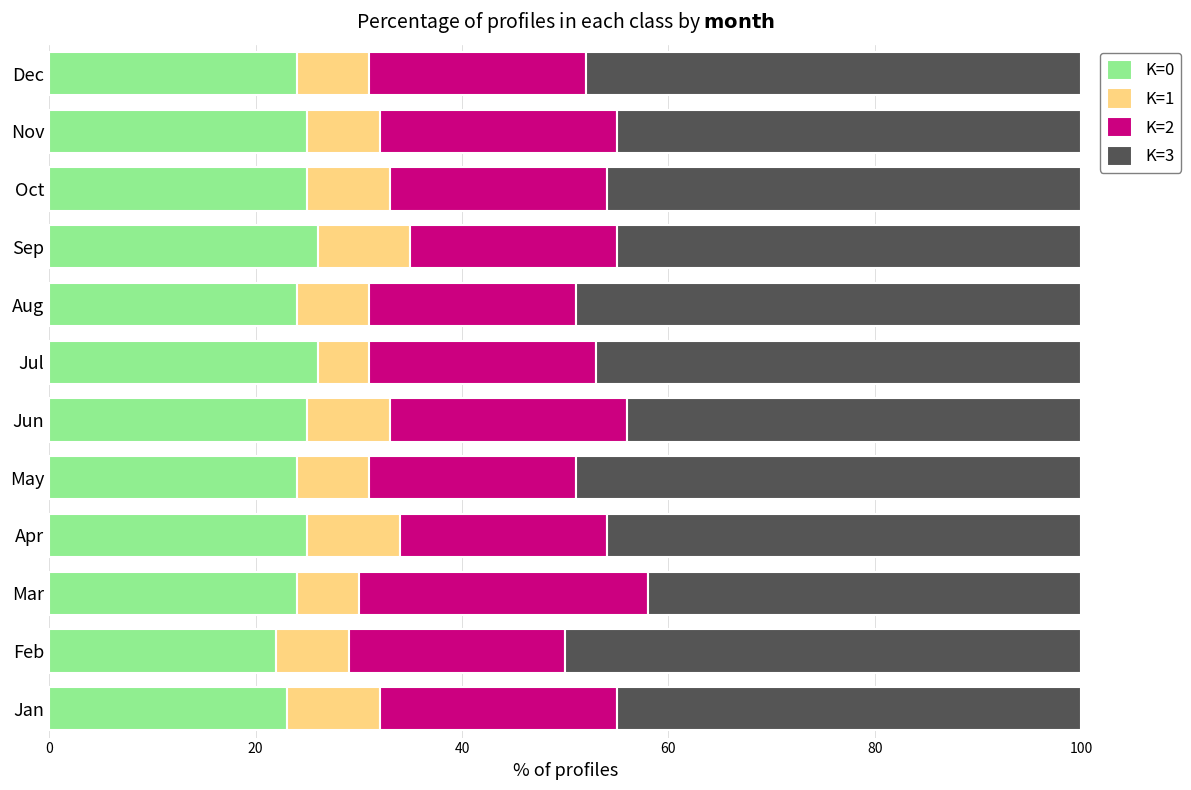

What is the highest value of the K=0 series?

26